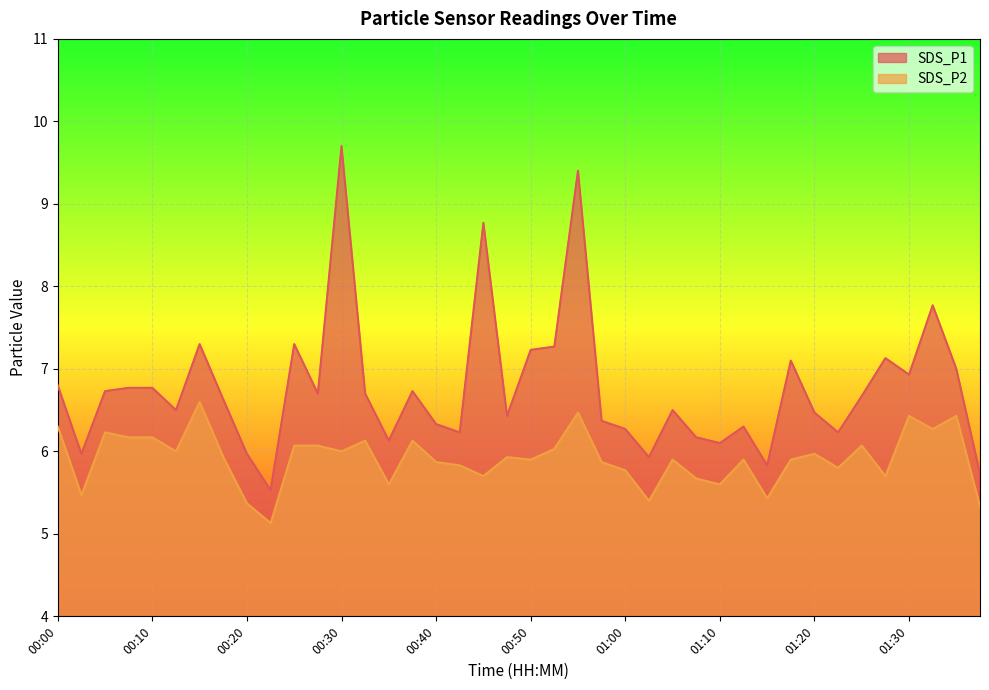

List the series in order of their peak value, lowest first.

SDS_P2, SDS_P1